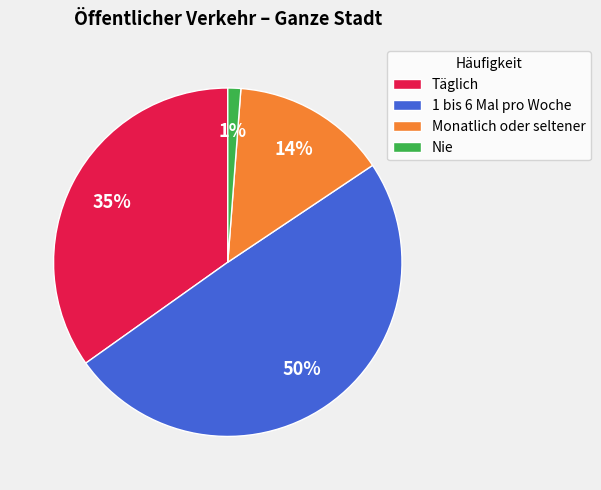

Do Nie and Täglich together represent more than half of the pie?

No